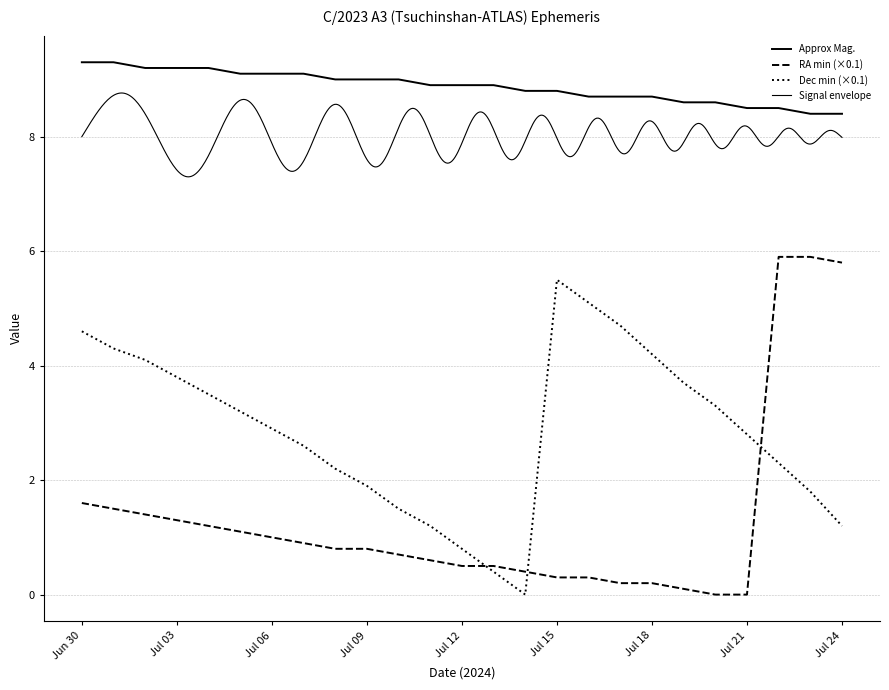

What is the difference between the maximum and second lowest values in the Dec min series?

5.1